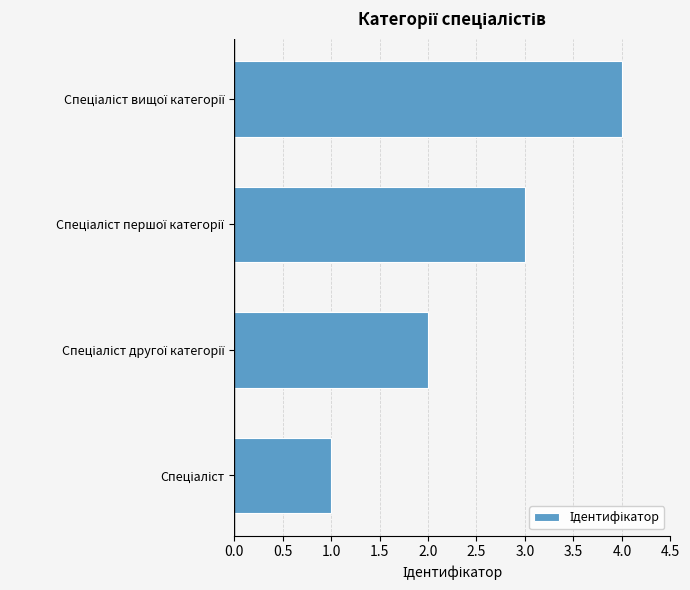

What is the minimum value shown in the chart?

1